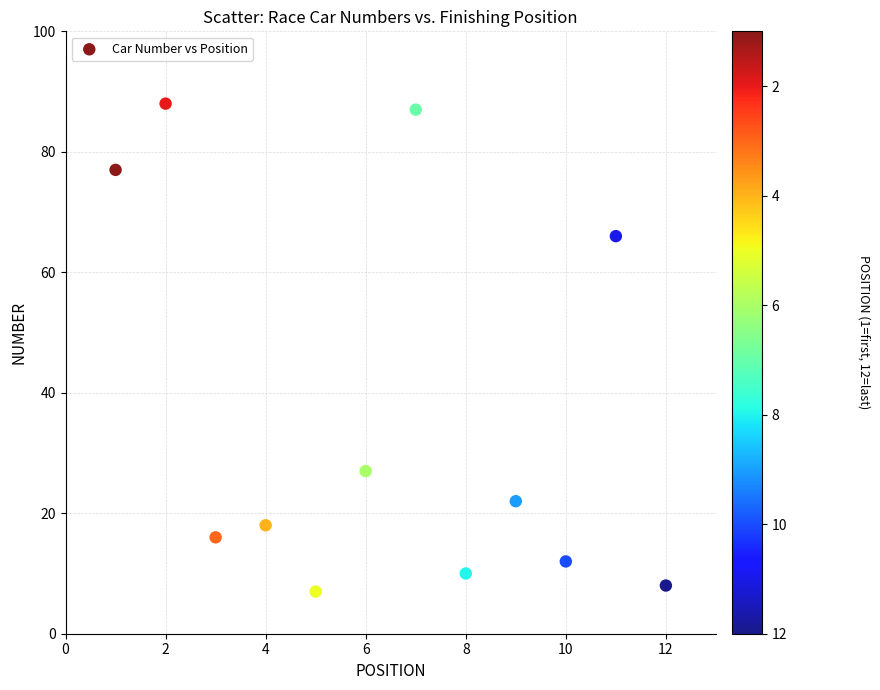

What Y value in the scatter plot is closest to 47?

66